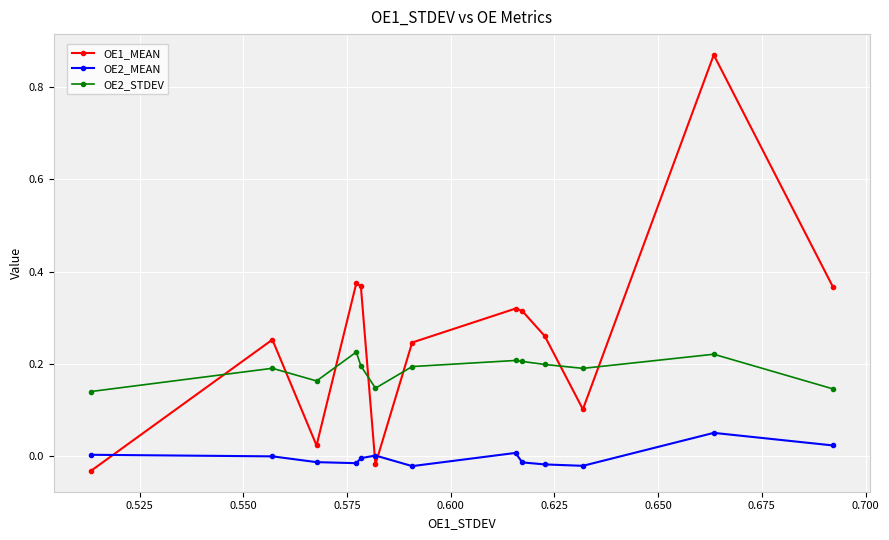

After their last crossing, which series has the higher values: OE2_STDEV or OE1_MEAN?

OE1_MEAN